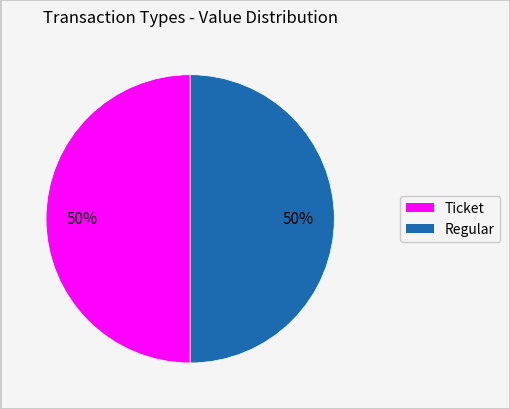

How many segments does this pie chart have?

2